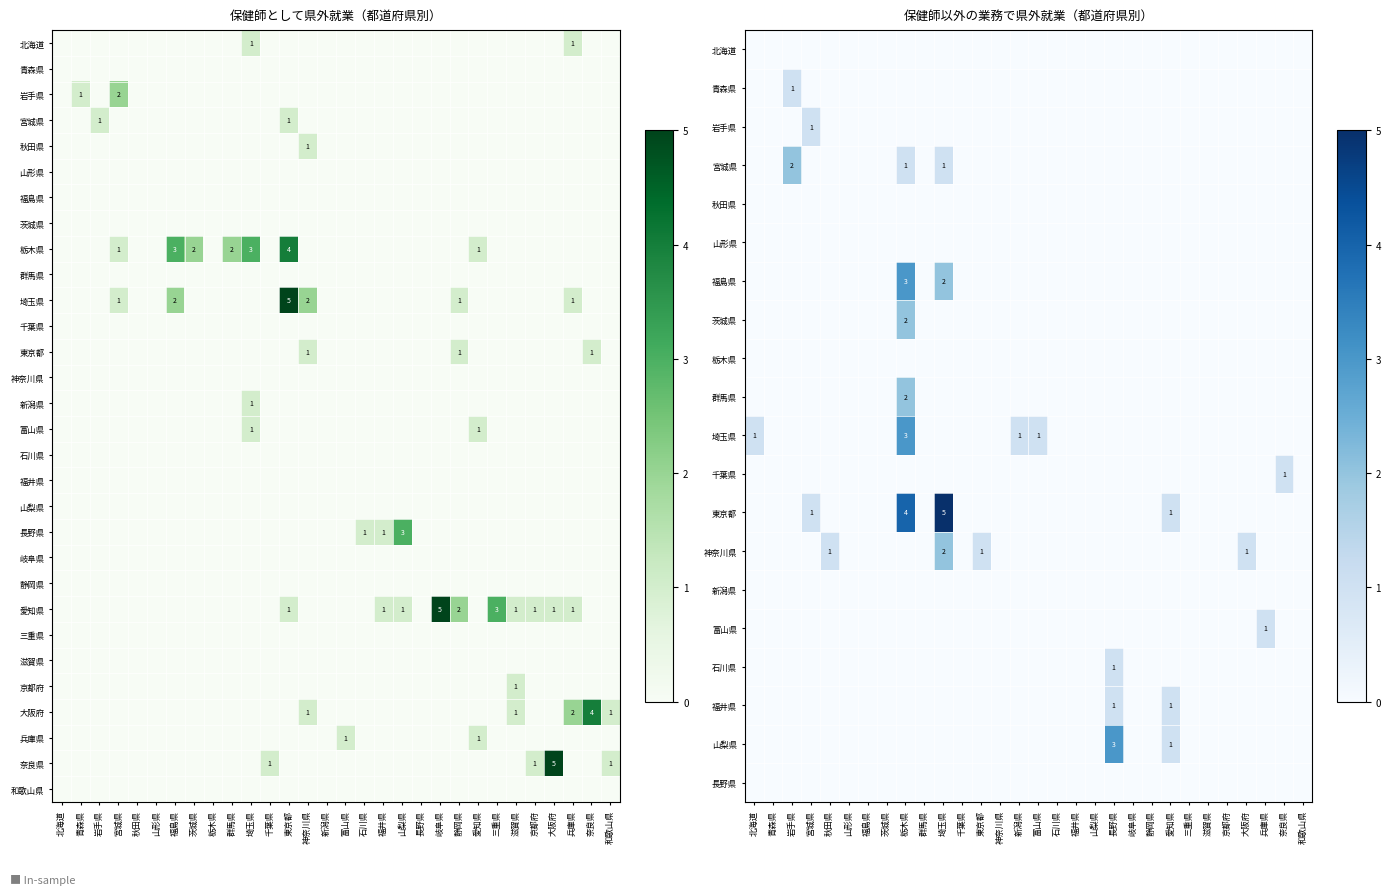

What is the total value across all series at 北海道?

1